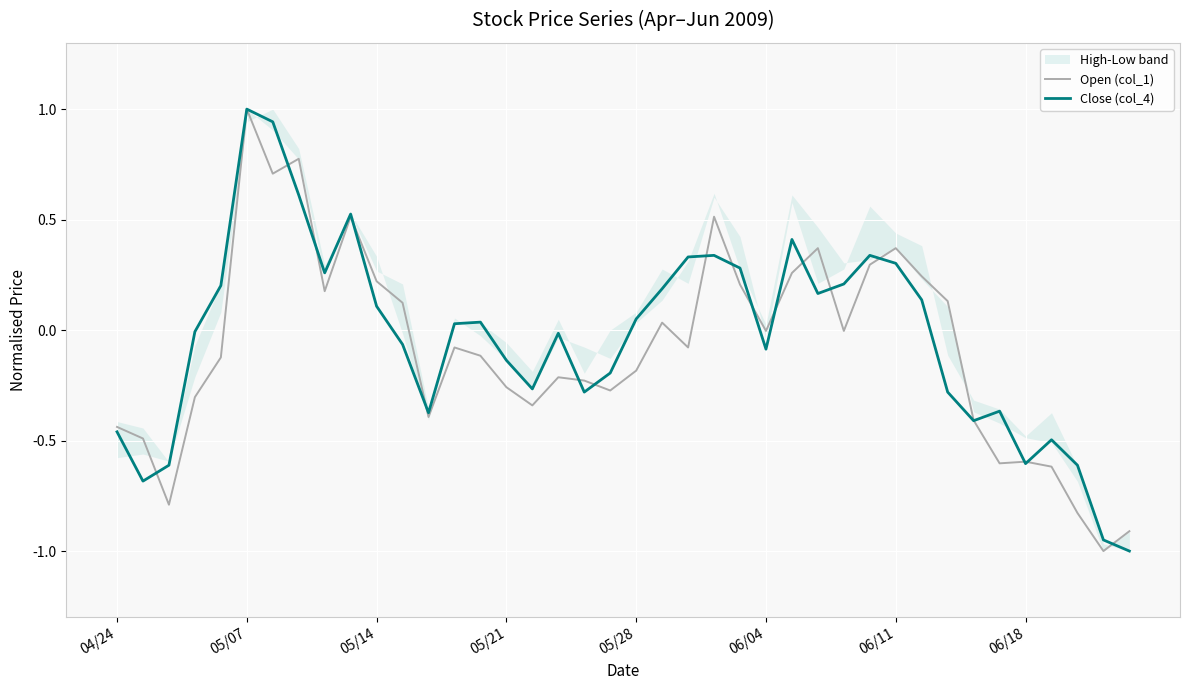

At which label does Close (col_4) reach its peak?

05/07